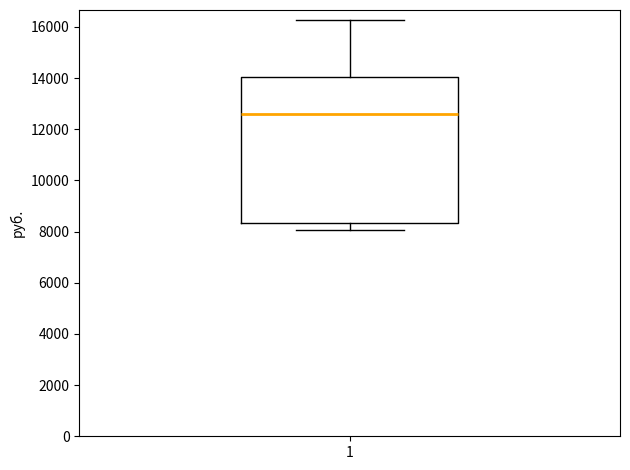

Where does the median line of the box at x = 1 sit on the y-axis? The values are not printed on the chart, so give them approximately, as read against the axis.

12600